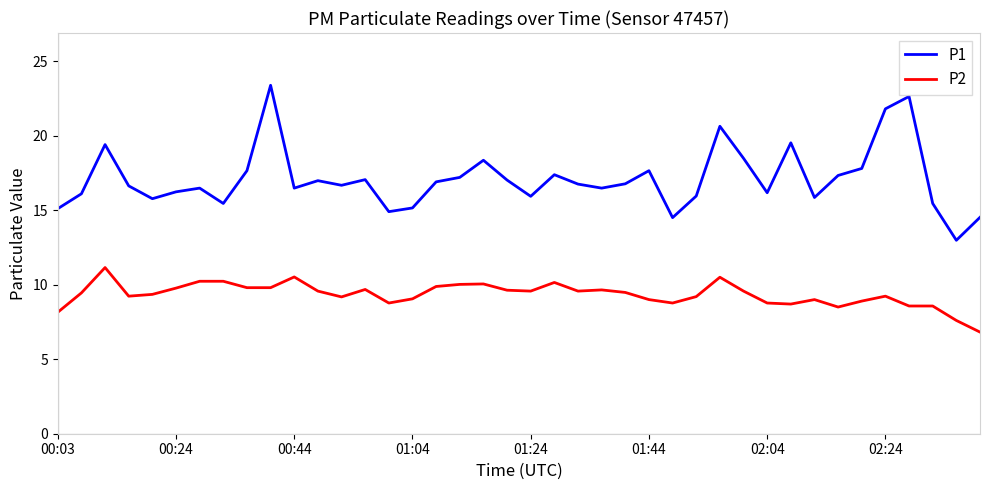

List the series in order of their overall mean, lowest first.

P2, P1